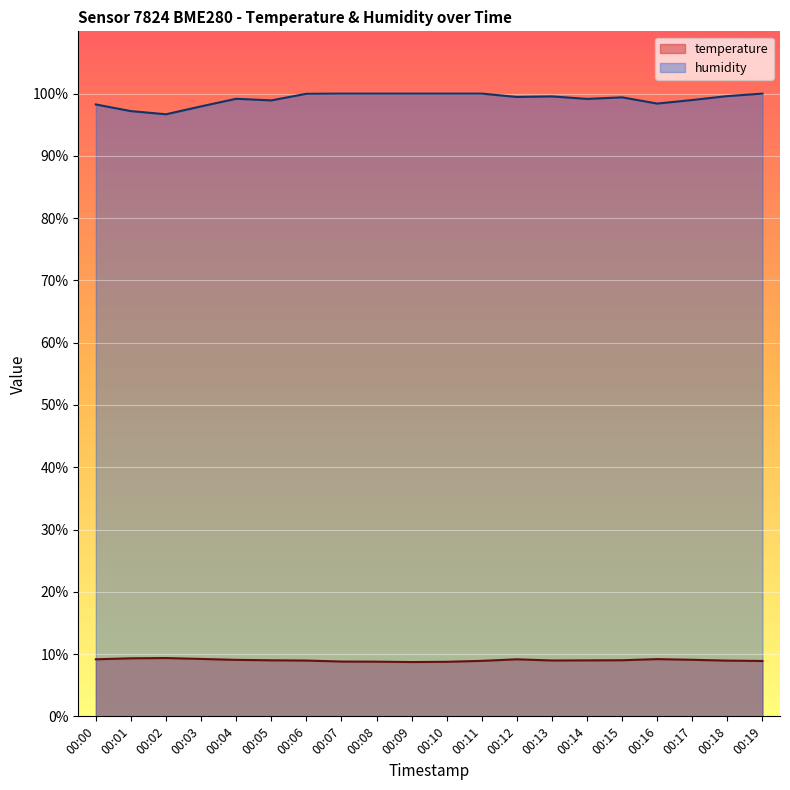

List the series in order of their peak value, highest first.

humidity, temperature